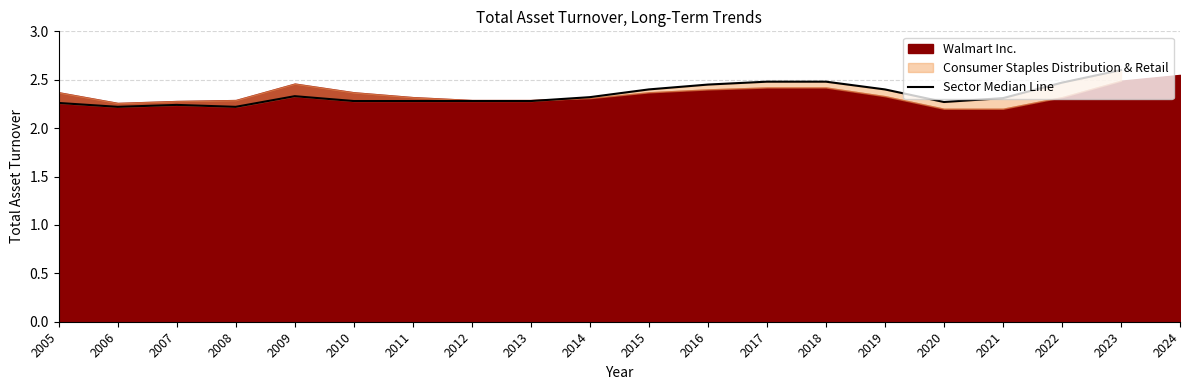

Count the number of categories in the chart.

20